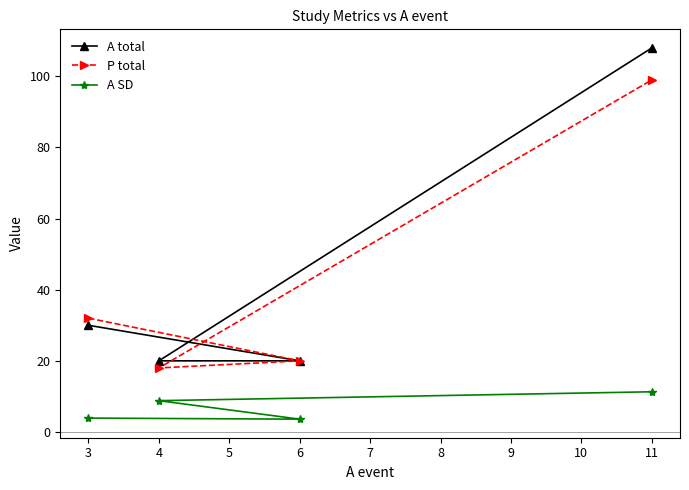

The value of A SD at 4 is 3.3. True or false?

False